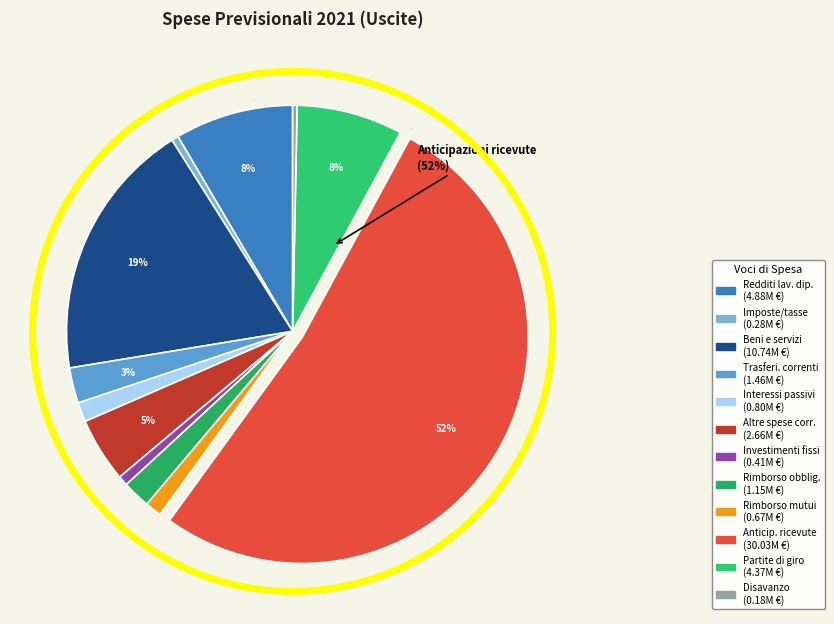

How many slices are in this pie chart?

12